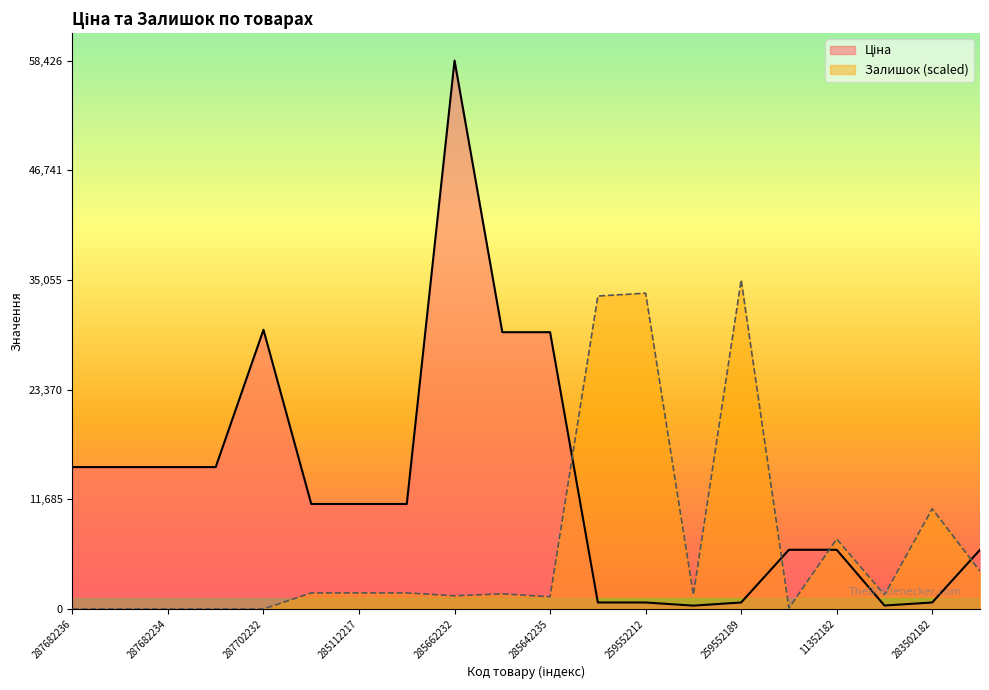

Rank the series at 285111961 from highest to lowest value.

Ціна, Залишок